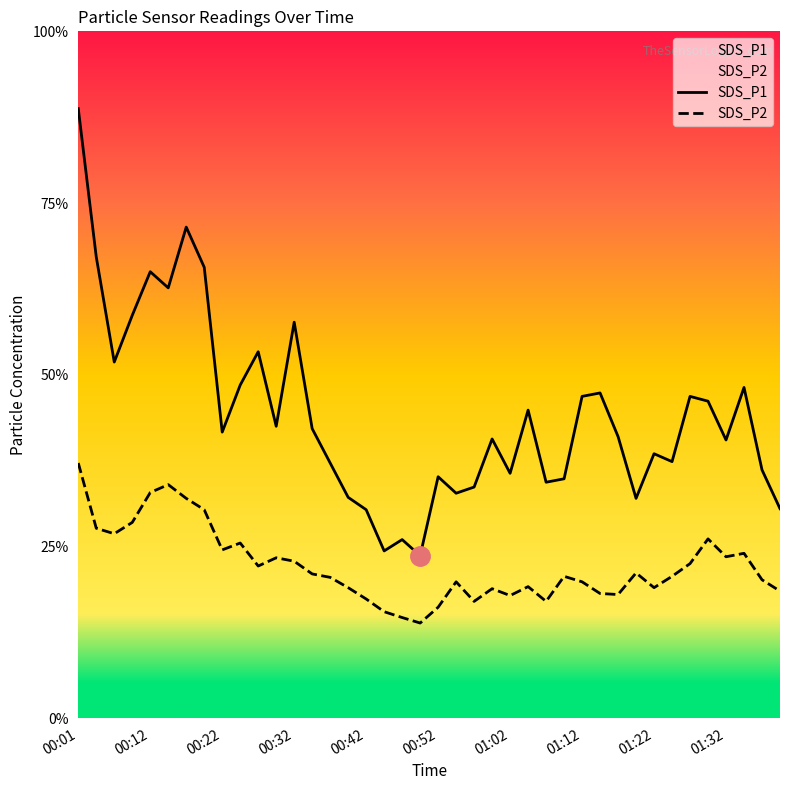

Reading right to left, extract all data points from this chart.

SDS_P1: 01:40=6.1	01:37=7.2	01:35=9.6	01:32=8.1	01:30=9.2	01:27=9.4	01:25=7.5	01:22=7.7	01:20=6.4	01:17=8.2	01:15=9.5	01:12=9.4	01:10=7.0	01:07=6.9	01:05=9.0	01:02=7.1	01:00=8.1	00:57=6.7	00:55=6.5	00:52=7.0	00:50=4.7	00:47=5.2	00:45=4.9	00:42=6.1	00:40=6.4	00:37=7.4	00:35=8.4	00:32=11.5	00:30=8.5	00:27=10.7	00:25=9.7	00:22=8.3	00:19=13.1	00:17=14.3	00:14=12.5	00:12=13.0	00:09=11.7	00:06=10.4	00:04=13.4	00:01=17.8
SDS_P2: 01:40=3.7	01:37=4.0	01:35=4.8	01:32=4.7	01:30=5.2	01:27=4.5	01:25=4.1	01:22=3.8	01:20=4.2	01:17=3.6	01:15=3.6	01:12=4.0	01:10=4.1	01:07=3.4	01:05=3.8	01:02=3.6	01:00=3.8	00:57=3.4	00:55=4.0	00:52=3.2	00:50=2.8	00:47=2.9	00:45=3.1	00:42=3.5	00:40=3.8	00:37=4.1	00:35=4.2	00:32=4.6	00:30=4.7	00:27=4.4	00:25=5.1	00:22=4.9	00:19=6.1	00:17=6.4	00:14=6.8	00:12=6.6	00:09=5.7	00:06=5.4	00:04=5.5	00:01=7.4